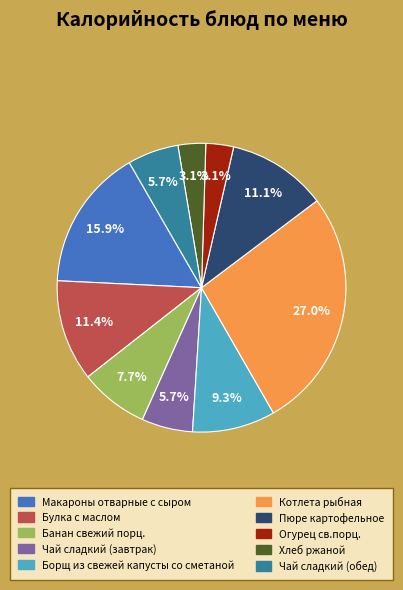

How many segments does this pie chart have?

10